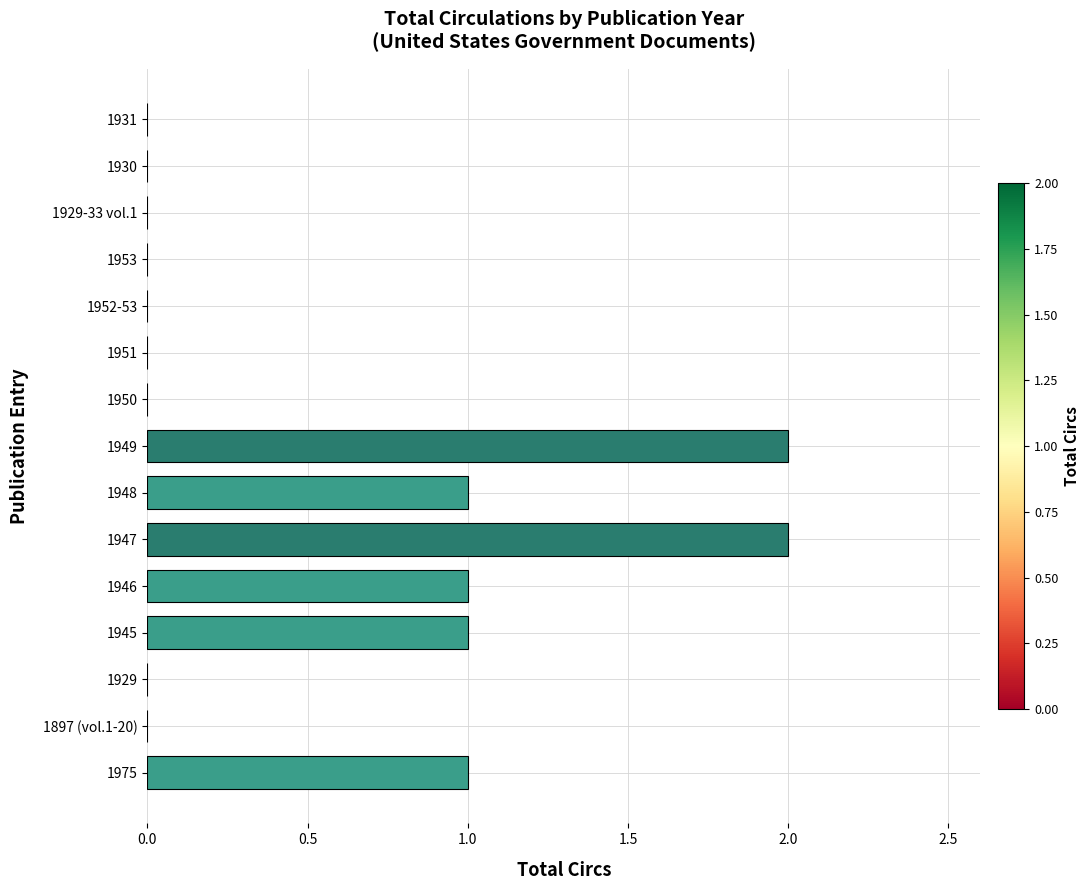

What is the average value?

1